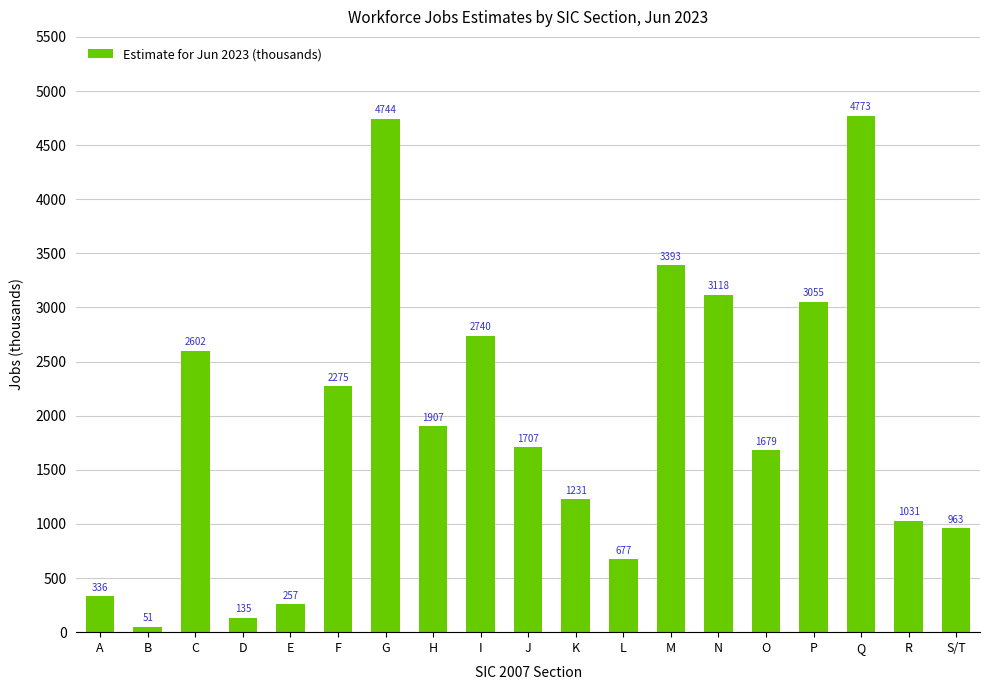

Reading left to right, transcribe all the data shown in this chart.

A=336	B=51	C=2602	D=135	E=257	F=2275	G=4744	H=1907	I=2740	J=1707	K=1231	L=677	M=3393	N=3118	O=1679	P=3055	Q=4773	R=1031	S/T=963